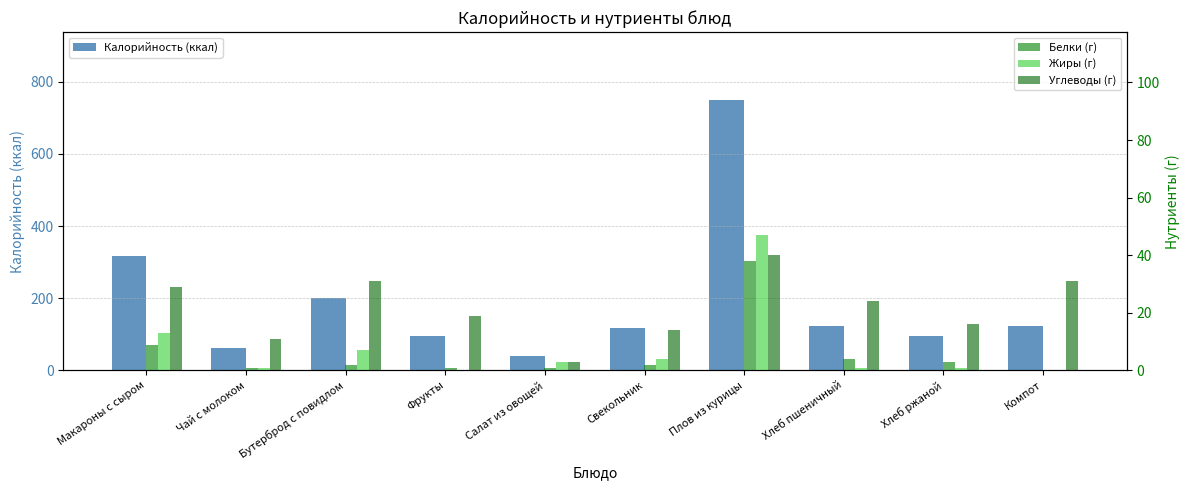

The Белки (г) series shows 9 at Макароны с сыром. True or false?

True